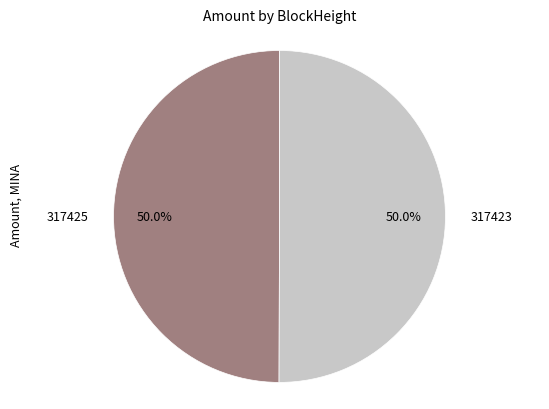

Approximately how many times larger is the value at 317423 compared to 317425?

1.0